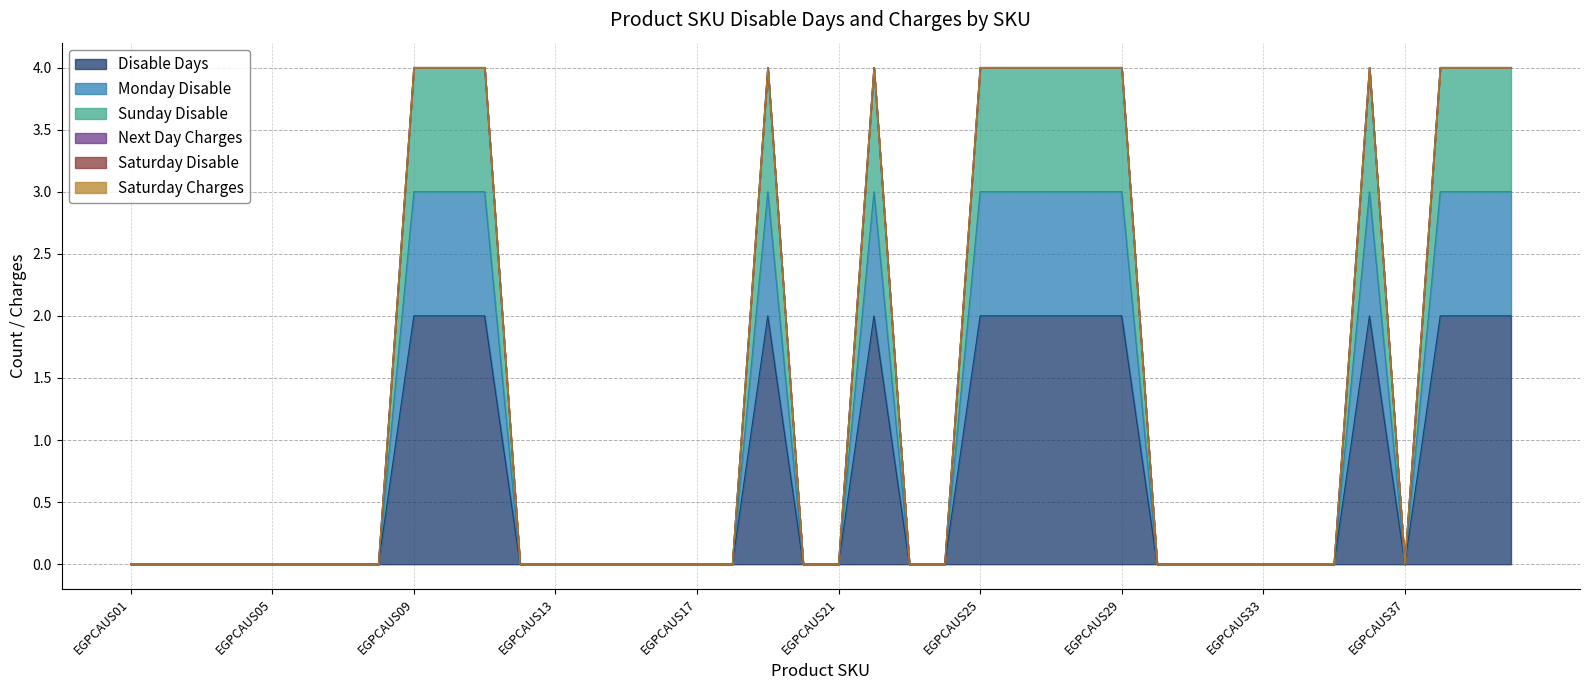

True or false: Sunday Disable and Disable Days cross at least once.

False